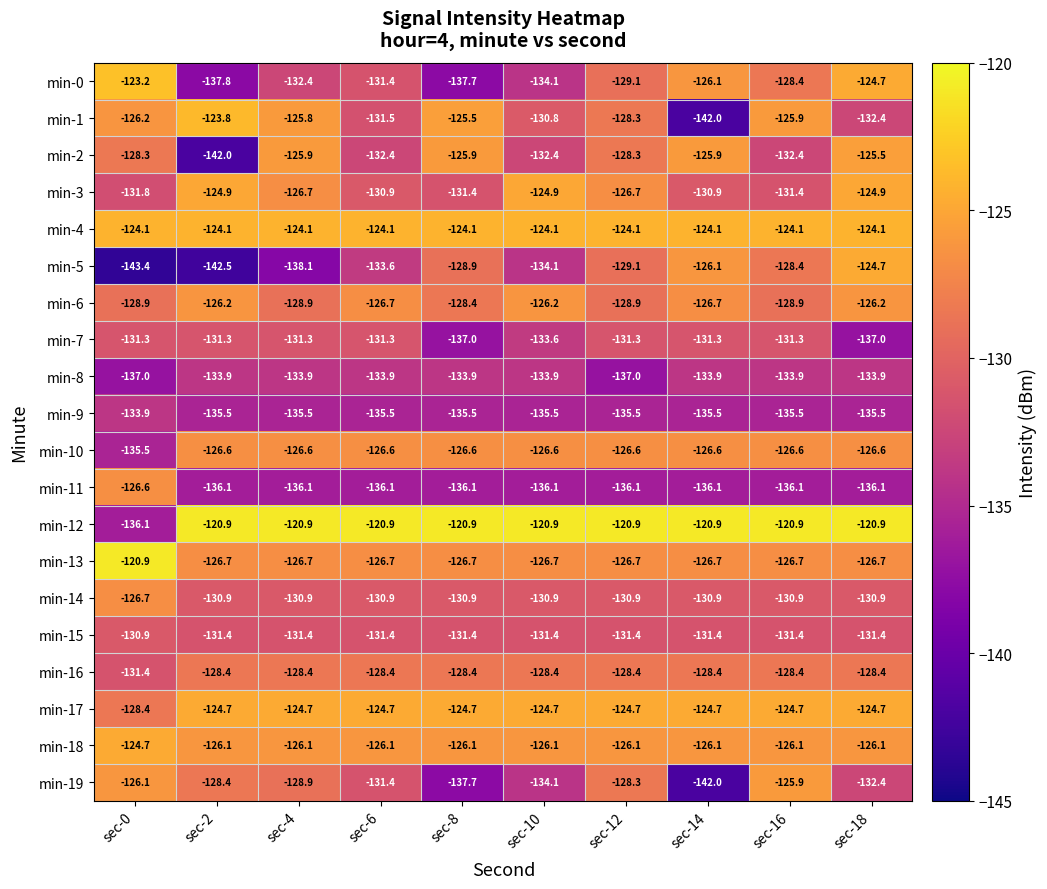

Between sec-6 and sec-10, which series saw the biggest shift?

min-3